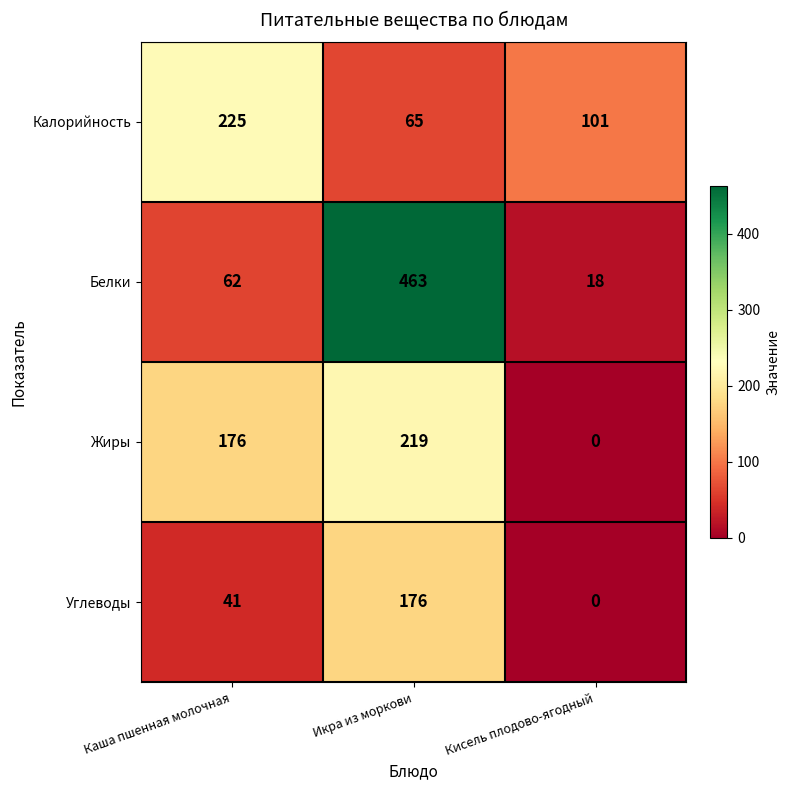

Reading left to right, what are all the values shown in this chart?

Калорийность: 225	65	101
Белки: 62	463	18
Жиры: 176	219	0
Углеводы: 41	176	0